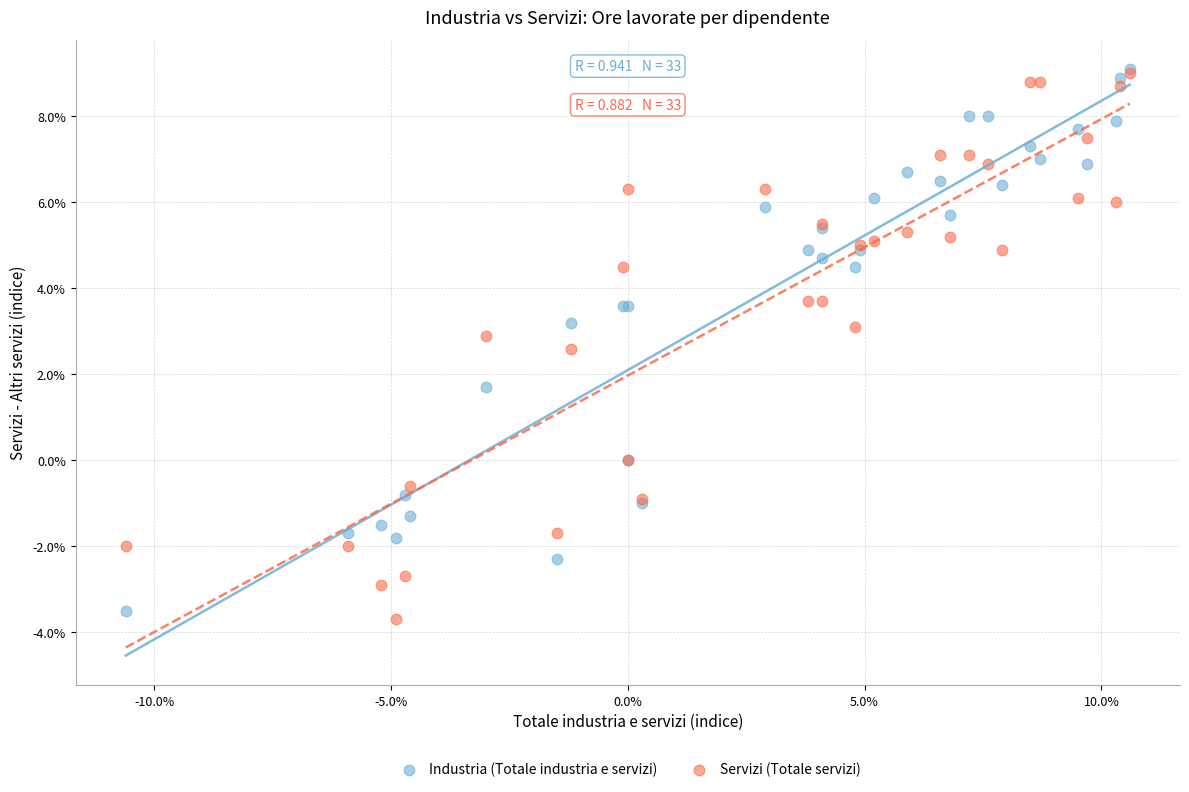

What are all the series names shown in the legend?

Industria (Totale industria e servizi), Servizi (Totale servizi)